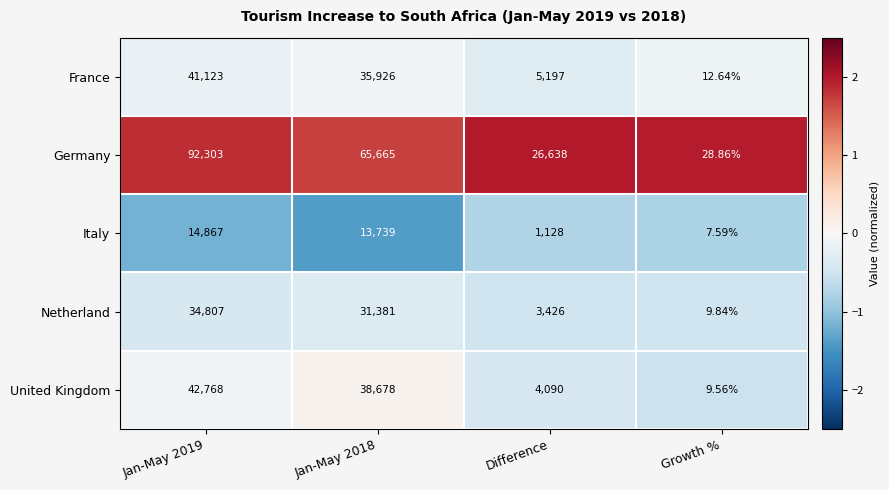

Rank the series at Difference from lowest to highest value.

Italy, Netherland, United Kingdom, France, Germany